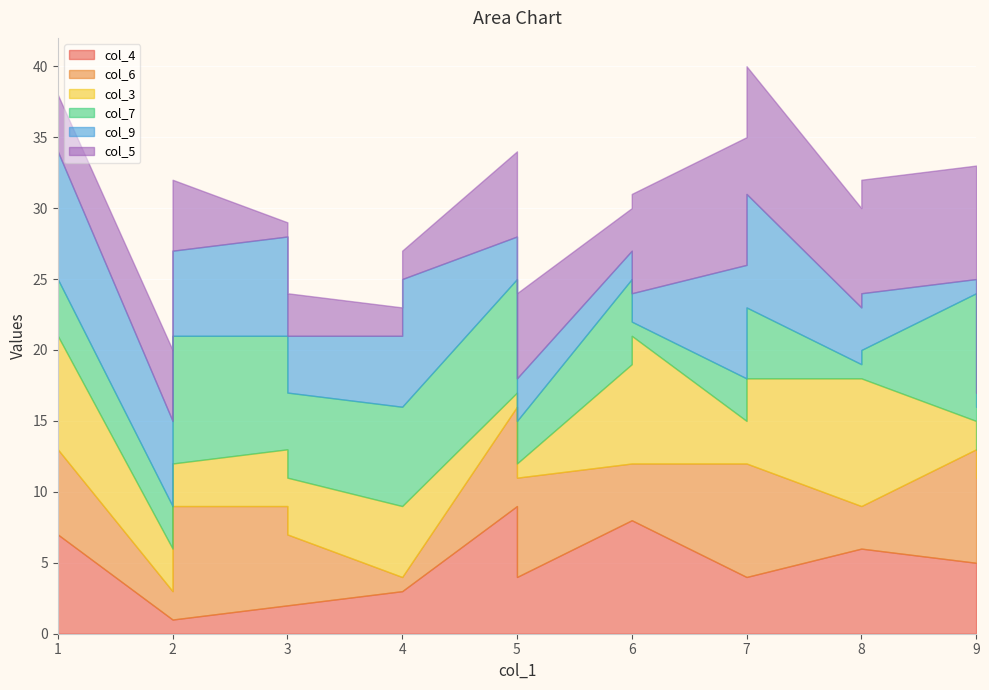

Read the col_4 value at 4.

3